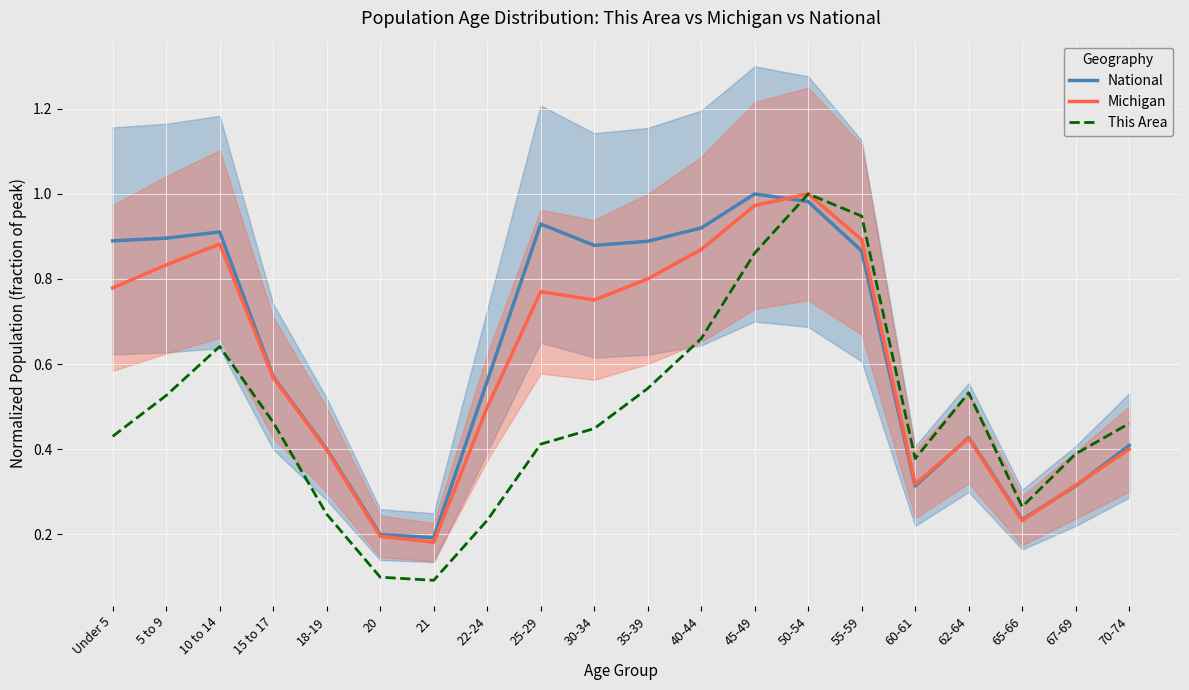

How many data points does each series have?

20